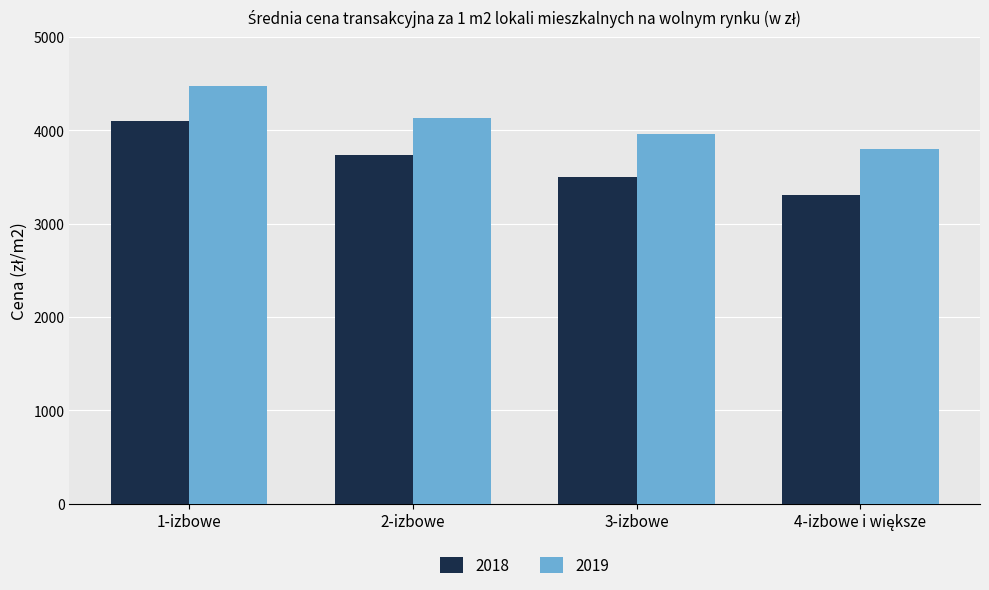

At which category is the sum across all series the highest?

1-izbowe